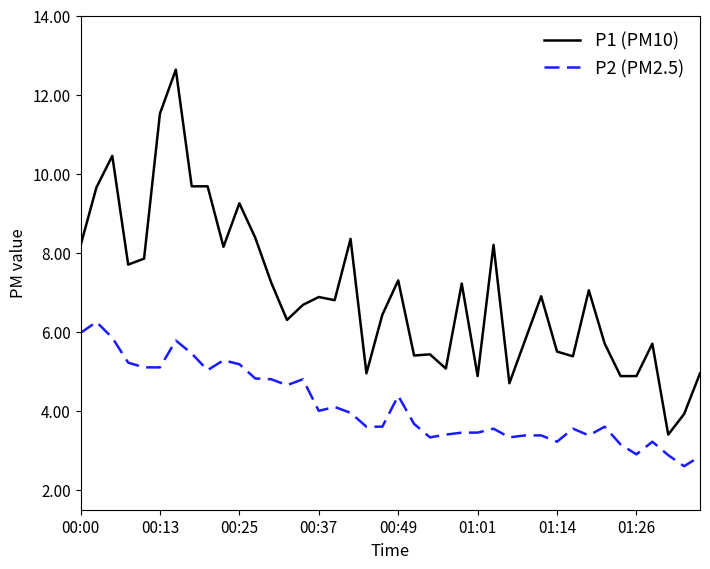

Which series has the largest range (max minus min)?

P1 (PM10)